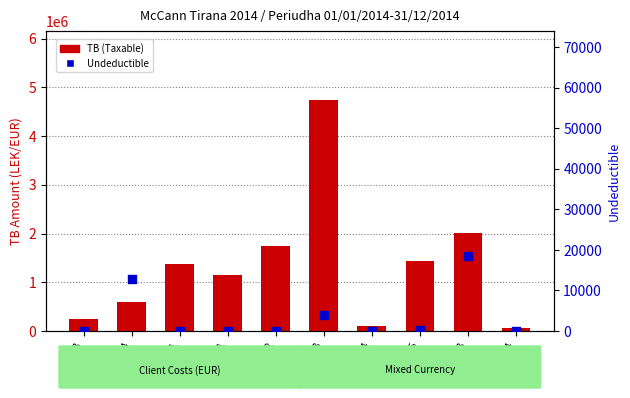

Is the value of TB (Taxable) at 61124 greater than the value of Undeductible at 611?

Yes